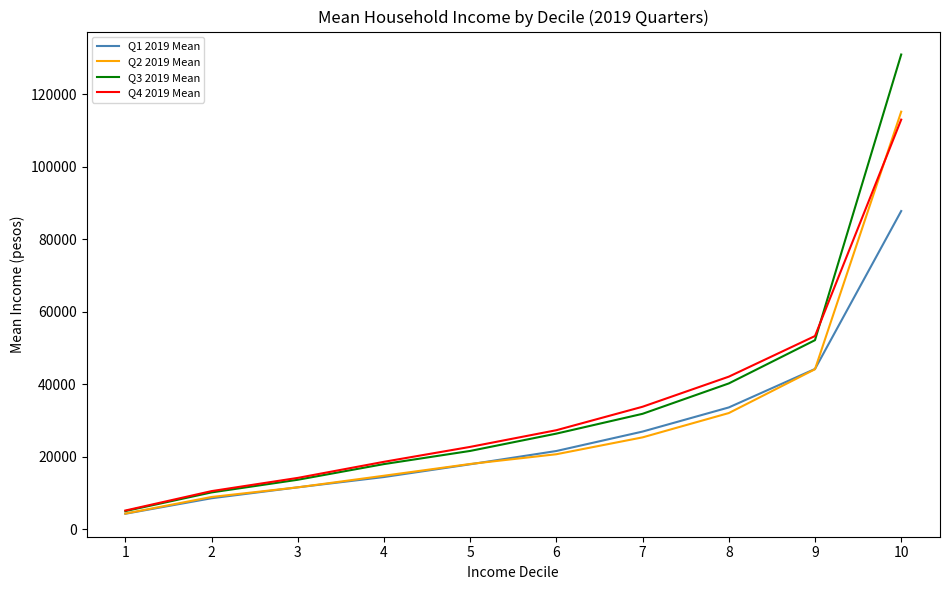

At which label does Q4 2019 Mean reach its minimum?

1